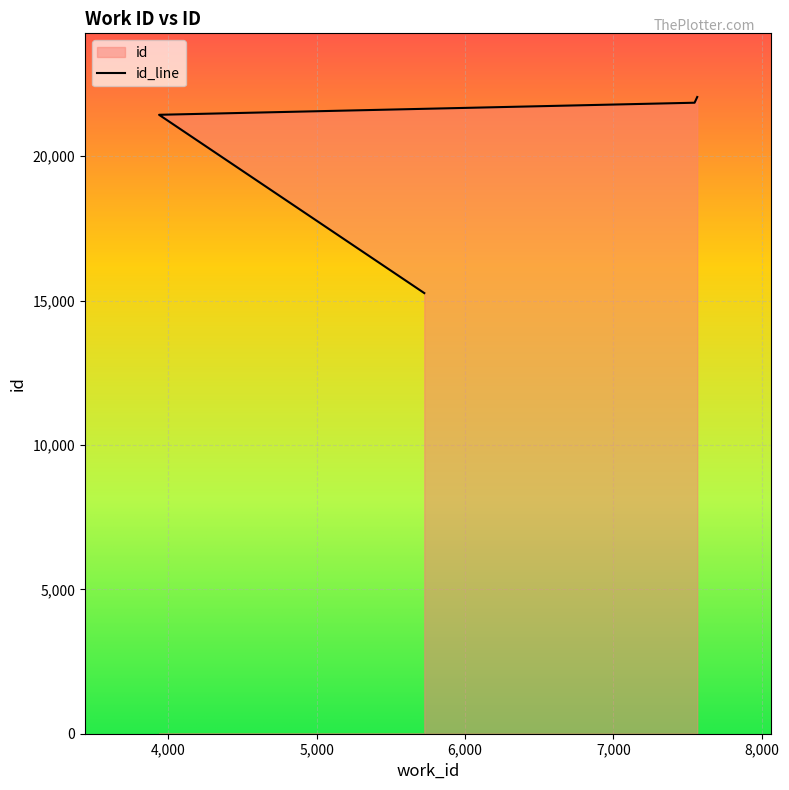

What is the ratio of the value at 5726 to the value at 7566?

0.7